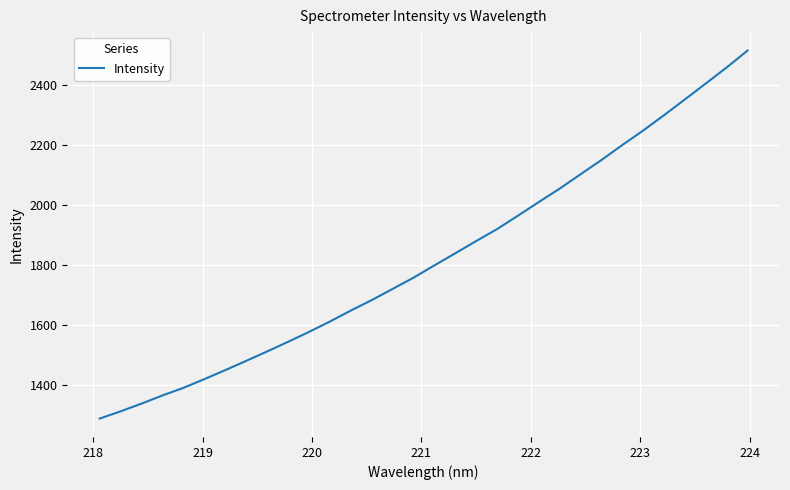

What is the difference between the maximum and minimum values?

1226.8